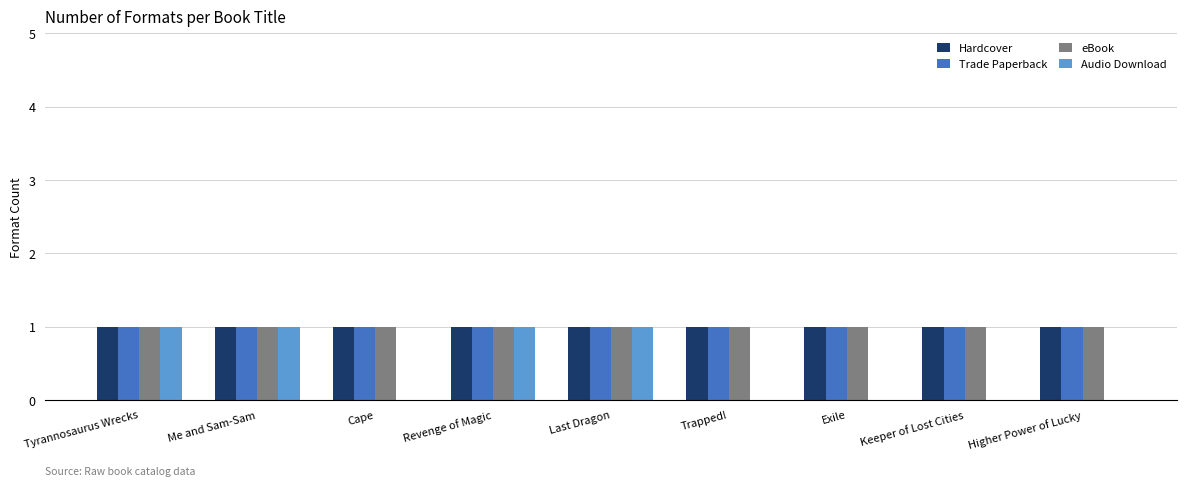

How many groups of bars are there?

9